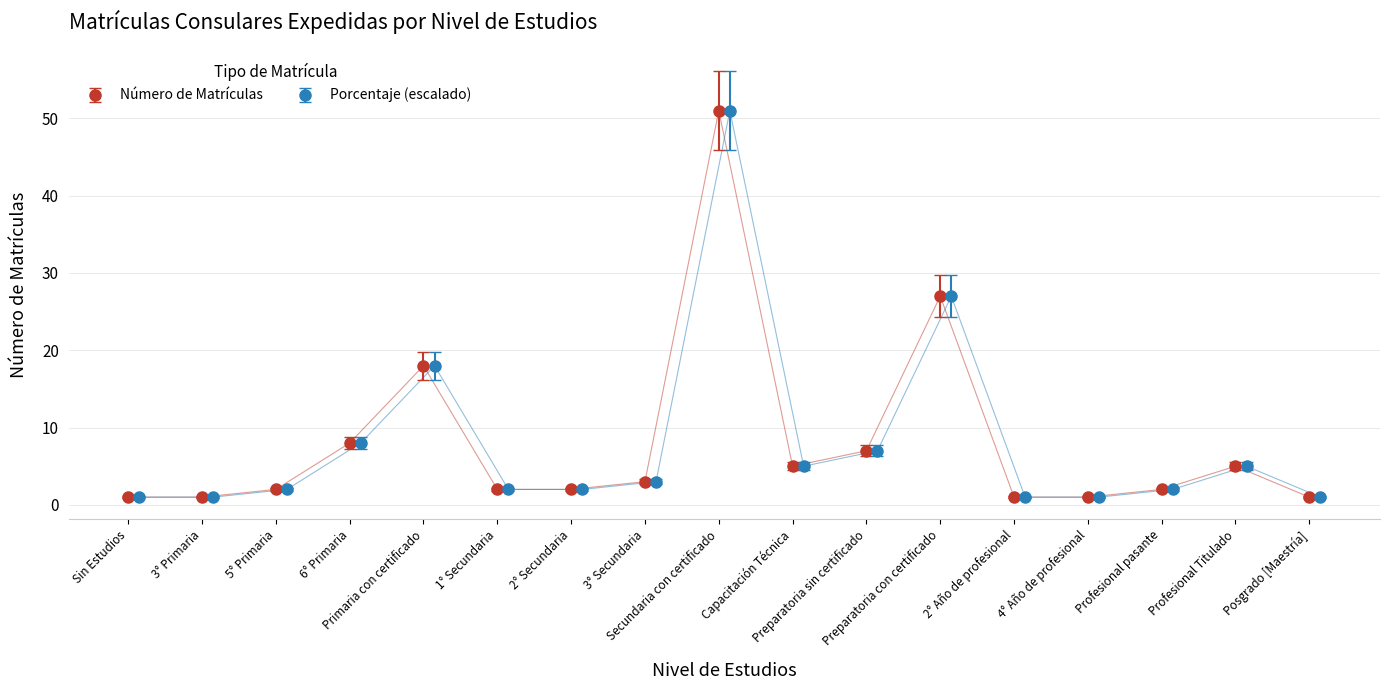

What is the maximum value for Número de Matrículas?

51.0